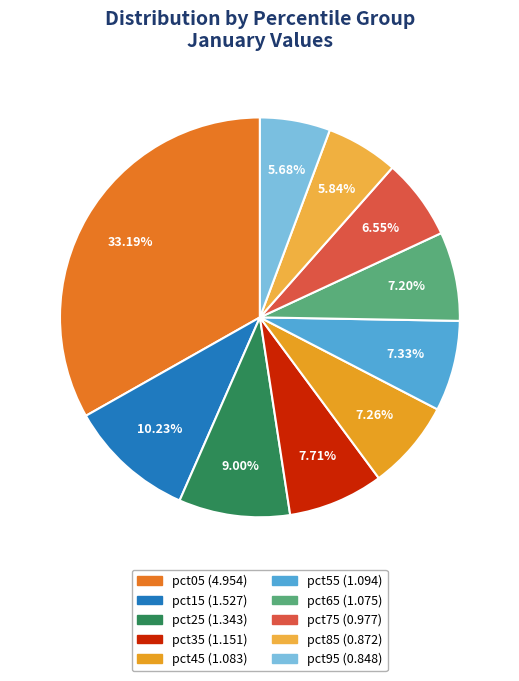

Which category has the smallest portion of the pie?

pct95